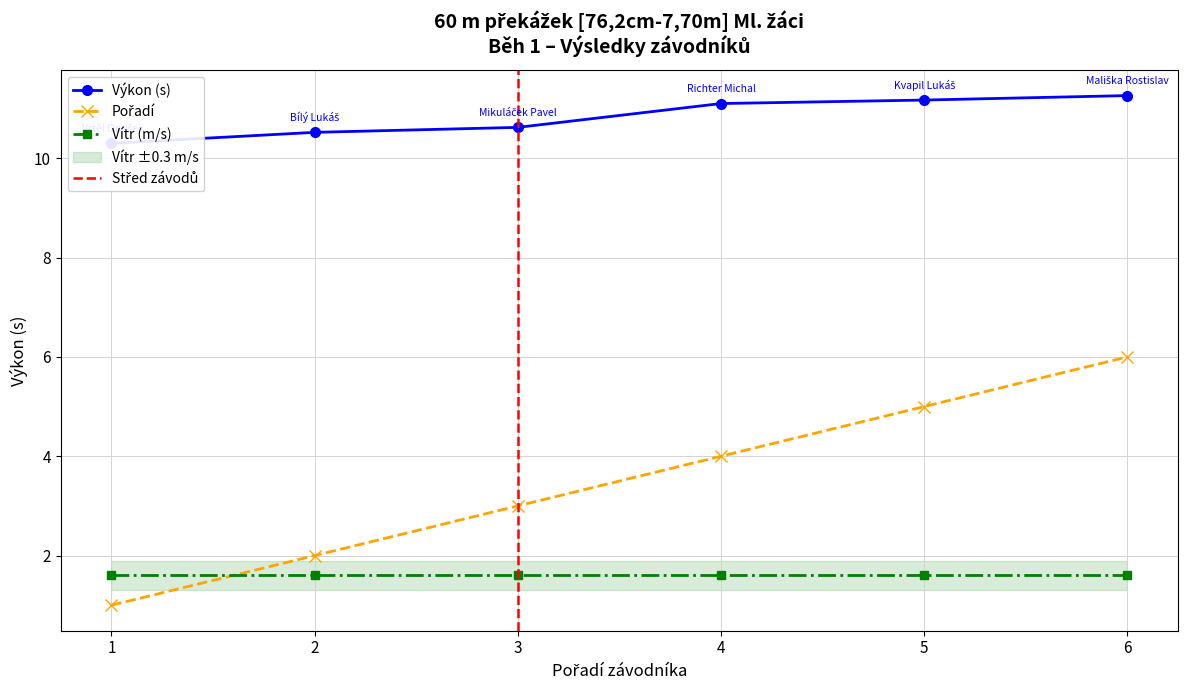

True or false: Pořadí and Výkon cross at least once.

False